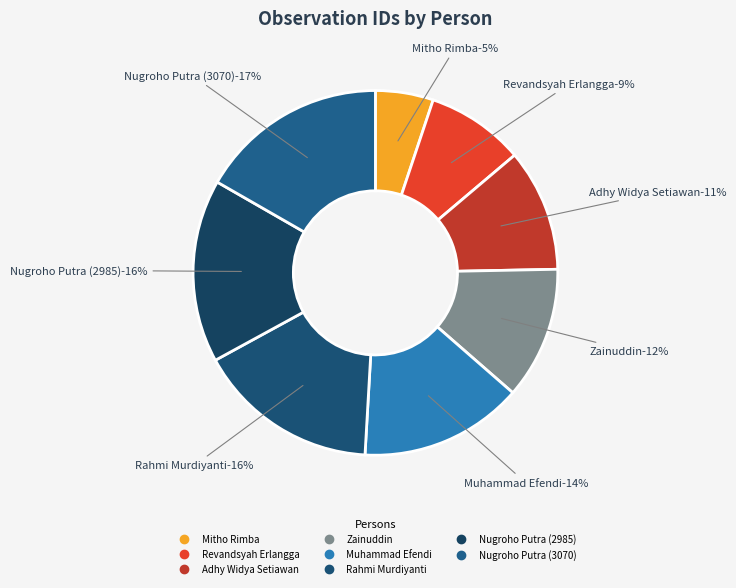

The Zainuddin slice represents 12% of the pie. True or false?

True